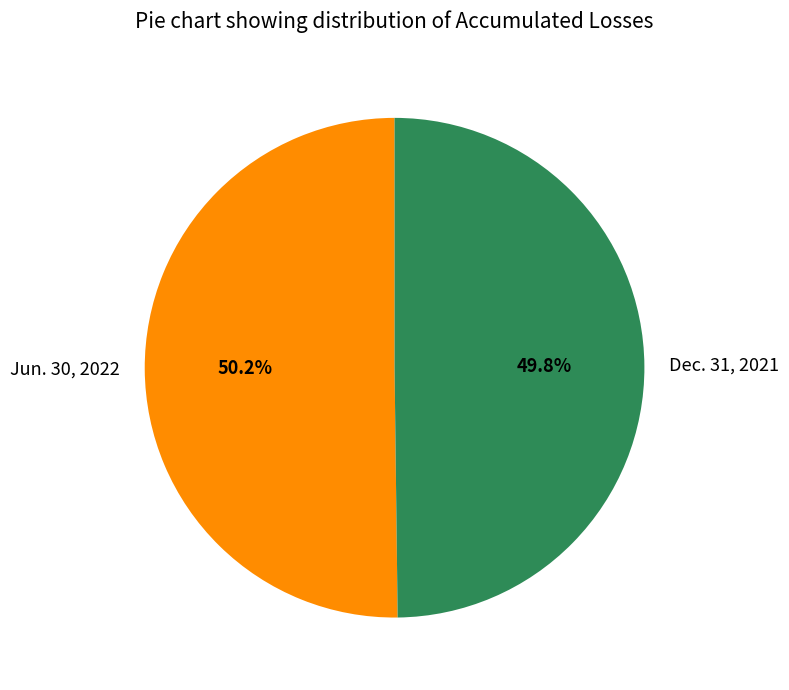

Is it true that Dec. 31, 2021 is 50% of the pie?

True